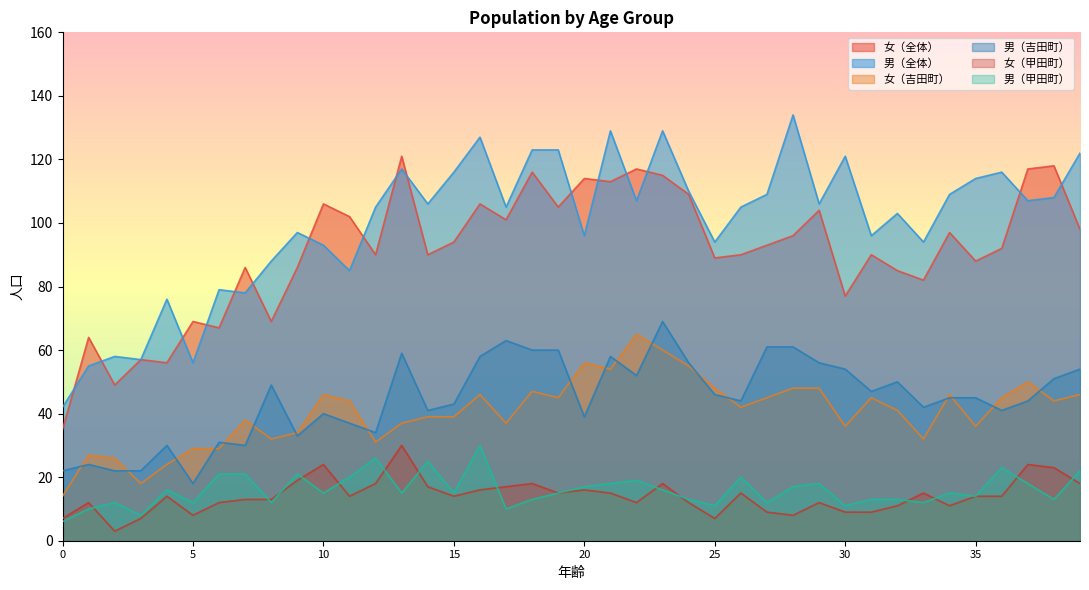

Which series has the largest range (max minus min)?

男（全体）